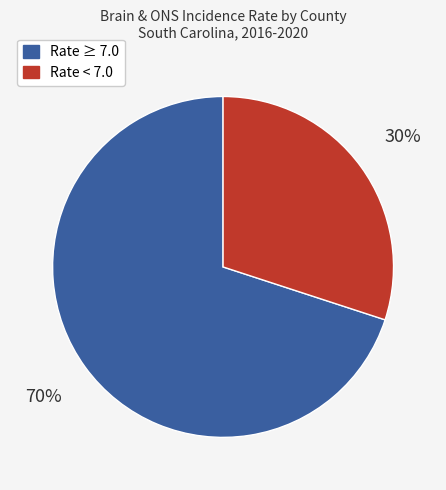

Is there a majority slice in this chart?

Yes